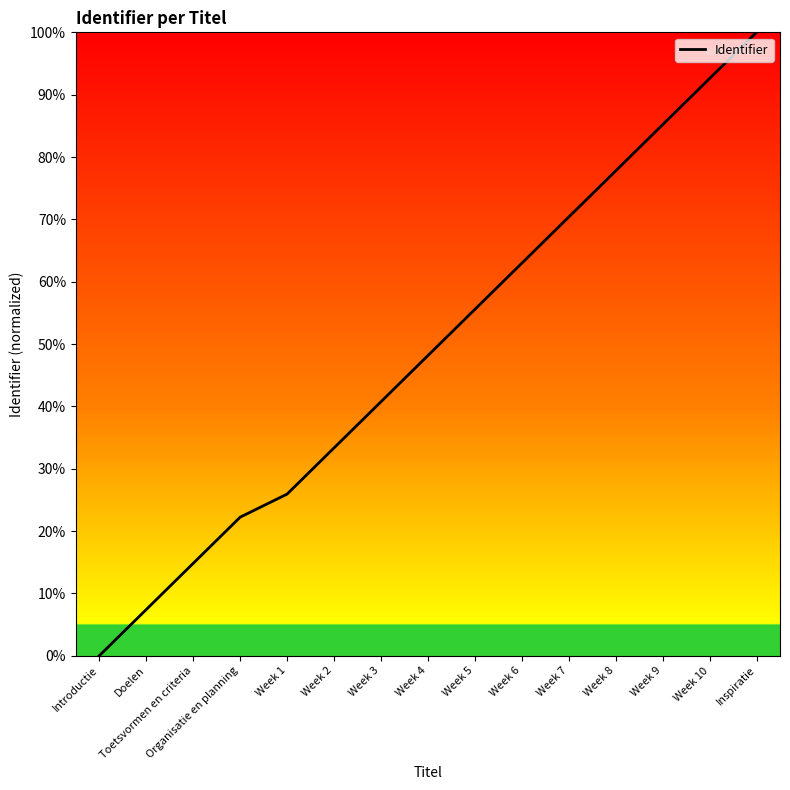

What is the greatest value displayed?

100.0